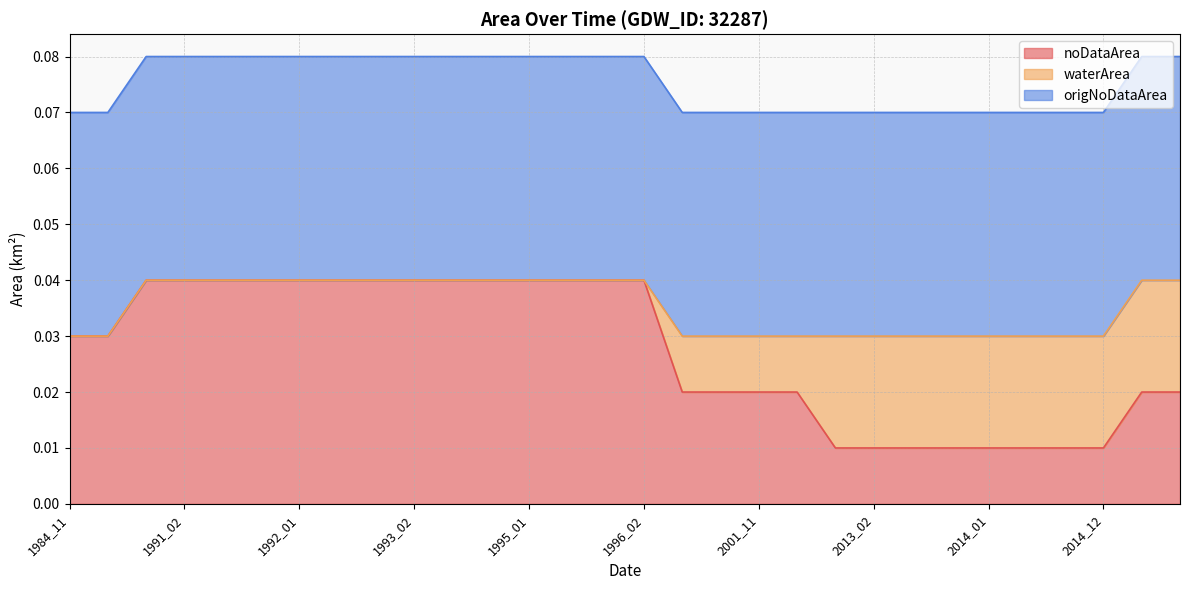

Is the value of origNoDataArea at 2014_01 greater than the value of noDataArea at 2001_12?

Yes